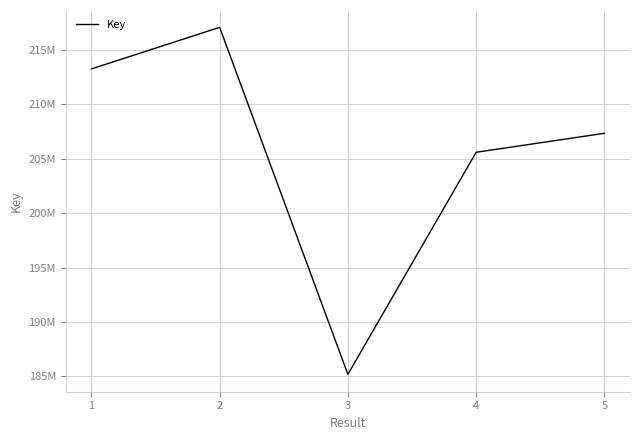

Reading left to right, transcribe all the data shown in this chart.

1=213239369	2=217054713	3=185192504	4=205584239	5=207325383